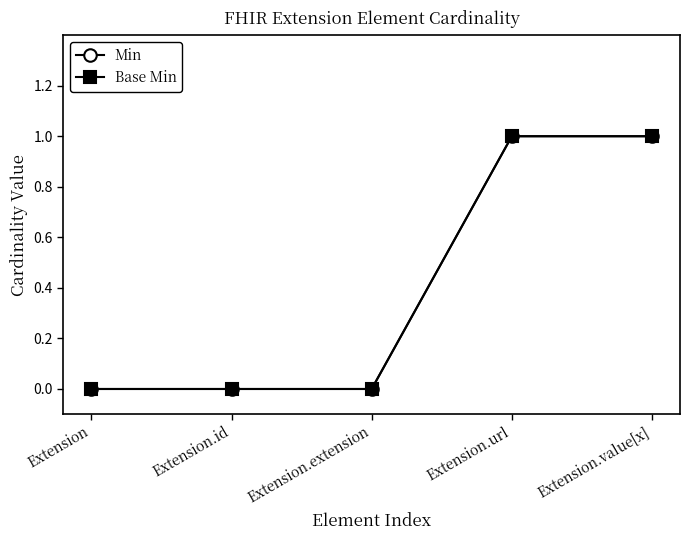

True or false: Min and Base Min cross at least once.

False